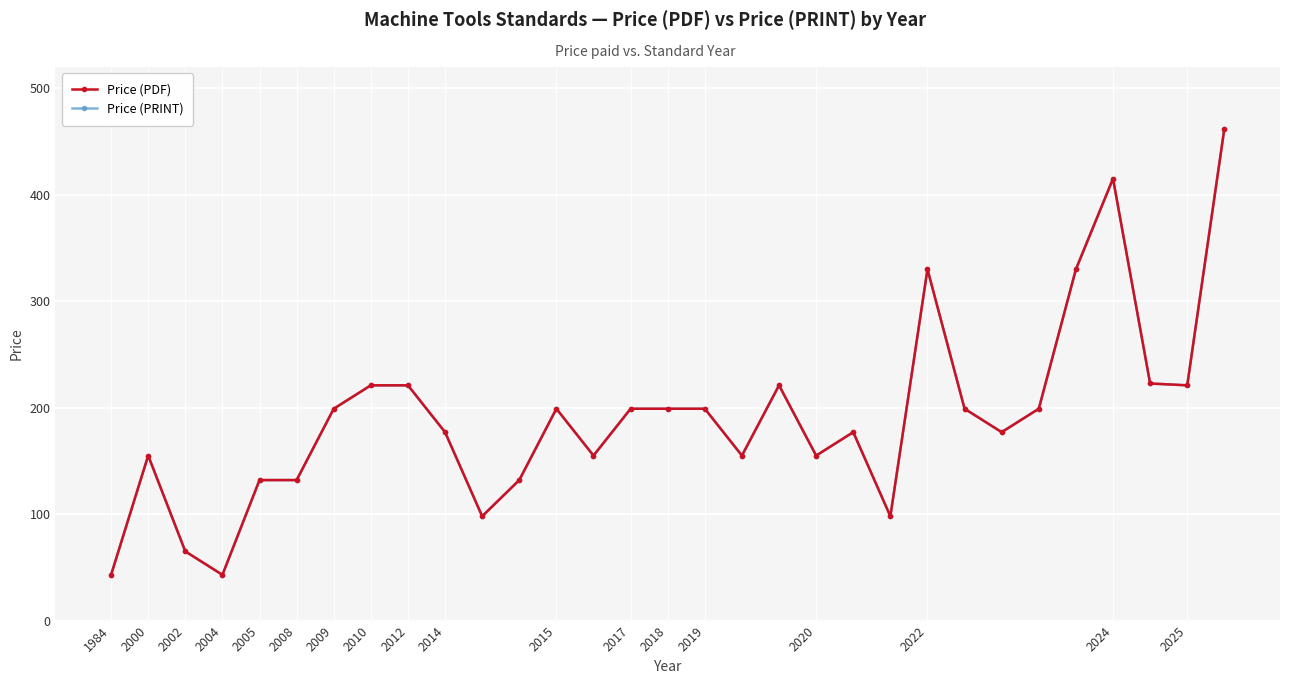

At which category is the sum across all series the highest?

30